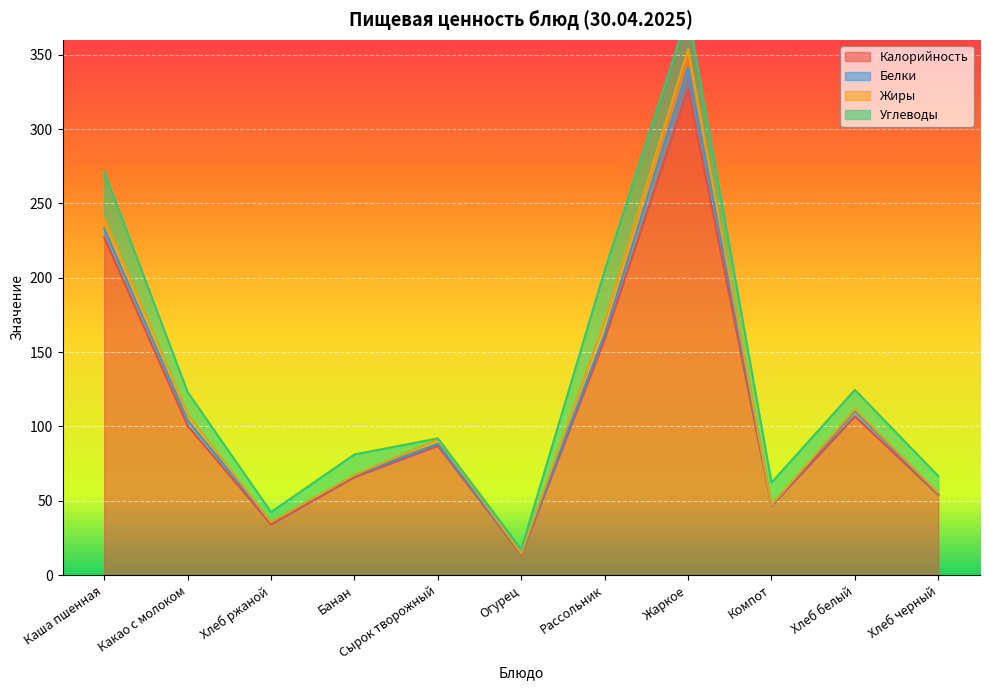

What is the difference between the maximum and minimum values in the Углеводы series?

33.5